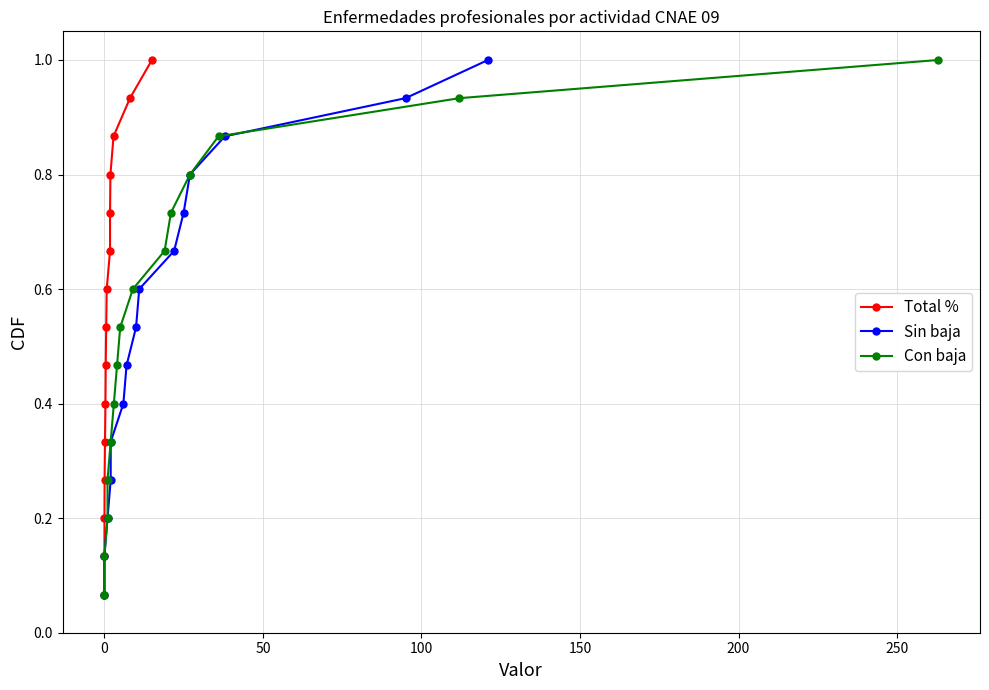

True or false: Con baja and Total % intersect in this chart.

False